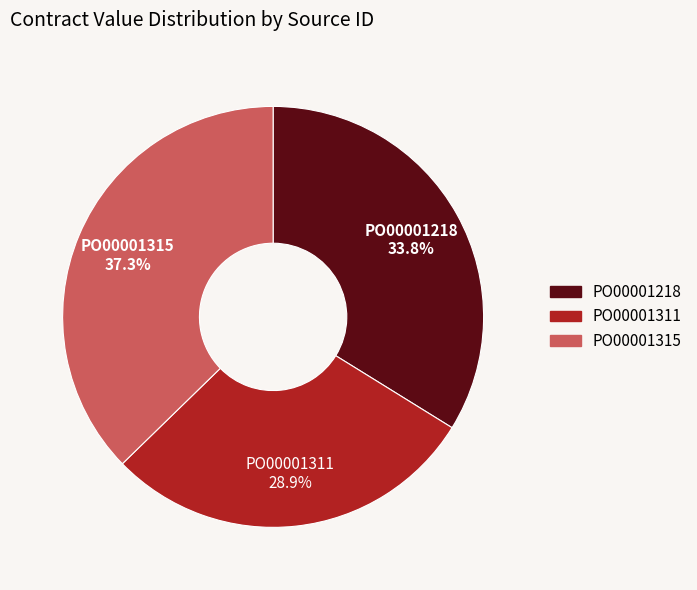

The PO00001315 slice represents 22% of the pie. True or false?

False